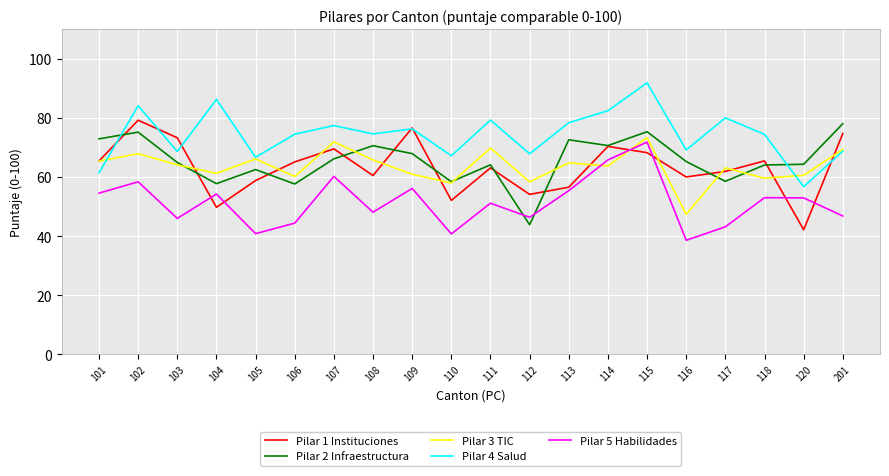

True or false: Pilar 1 Instituciones has a value of 65.4 at 101.

True